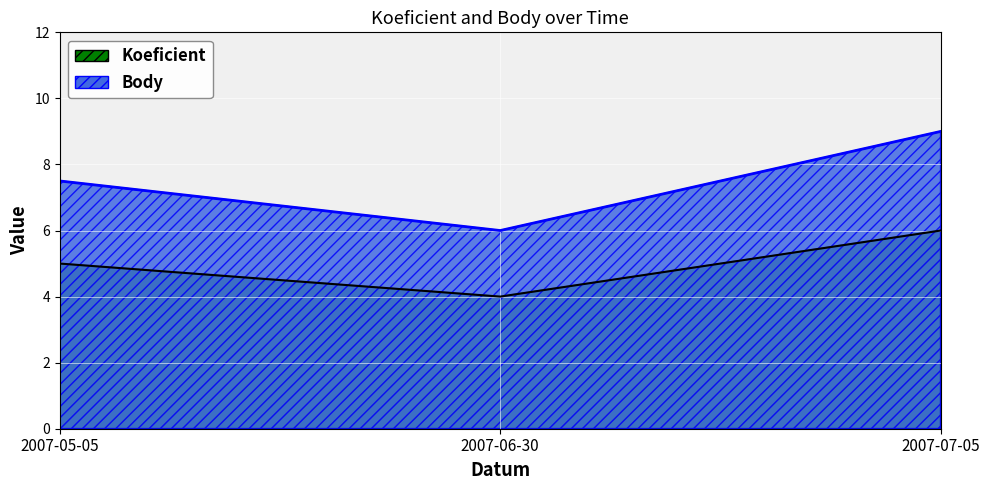

What is the difference between the highest and lowest values at 2007-07-05?

3.0